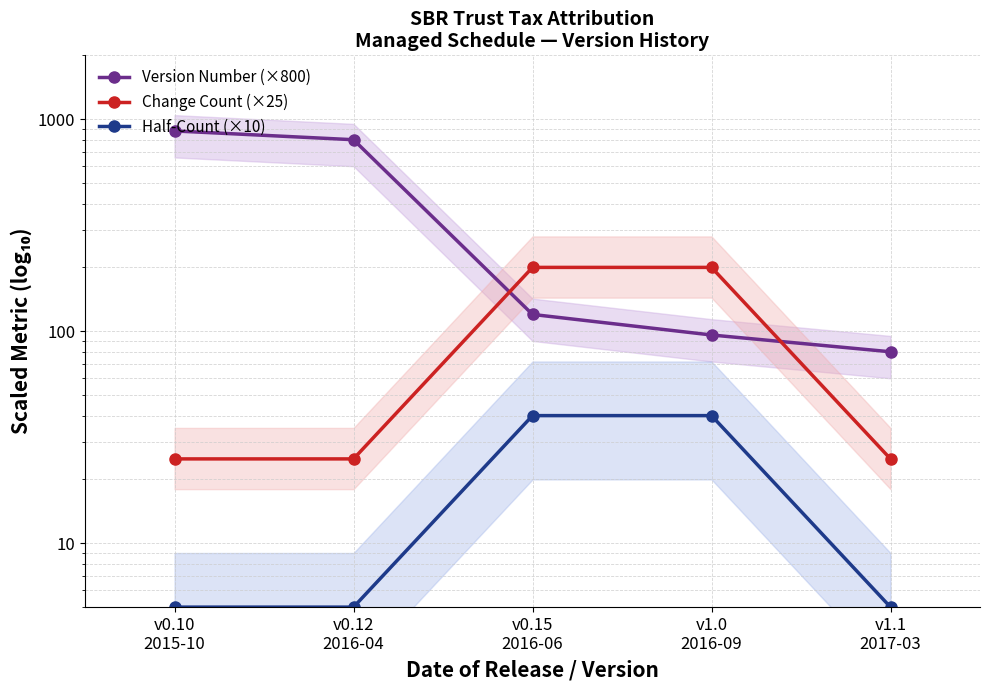

What is the sum of all Half-Count (×10) values?

95.0